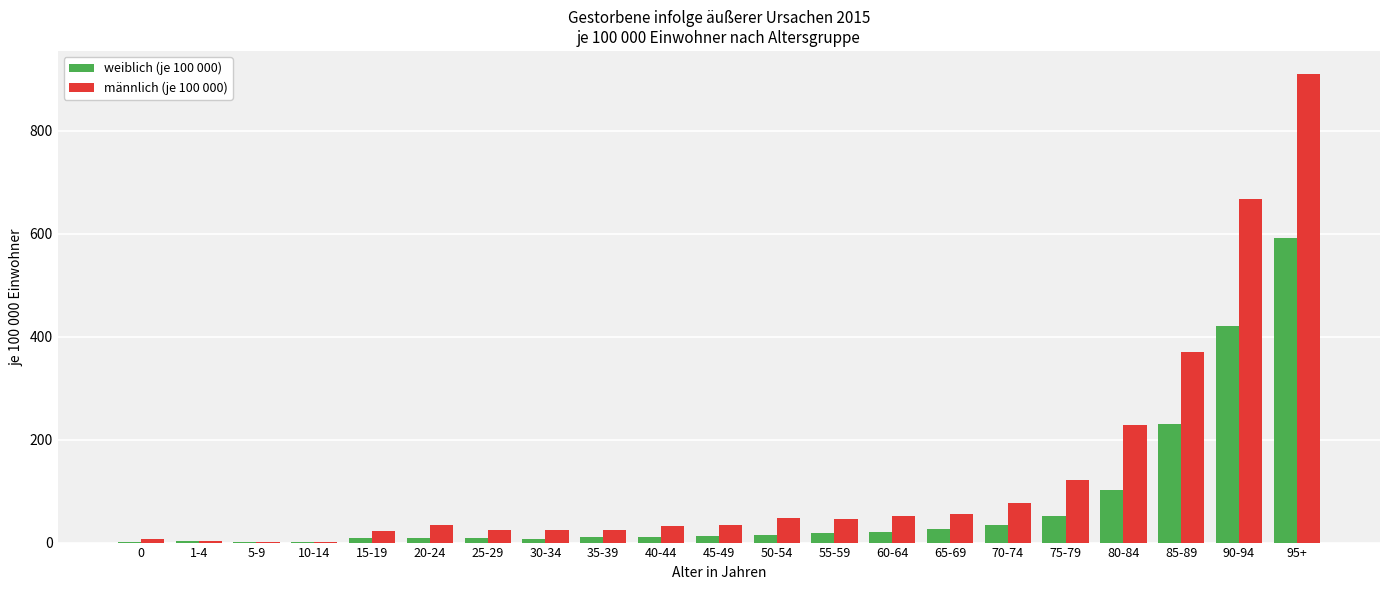

At which category is the sum across all series the highest?

95+